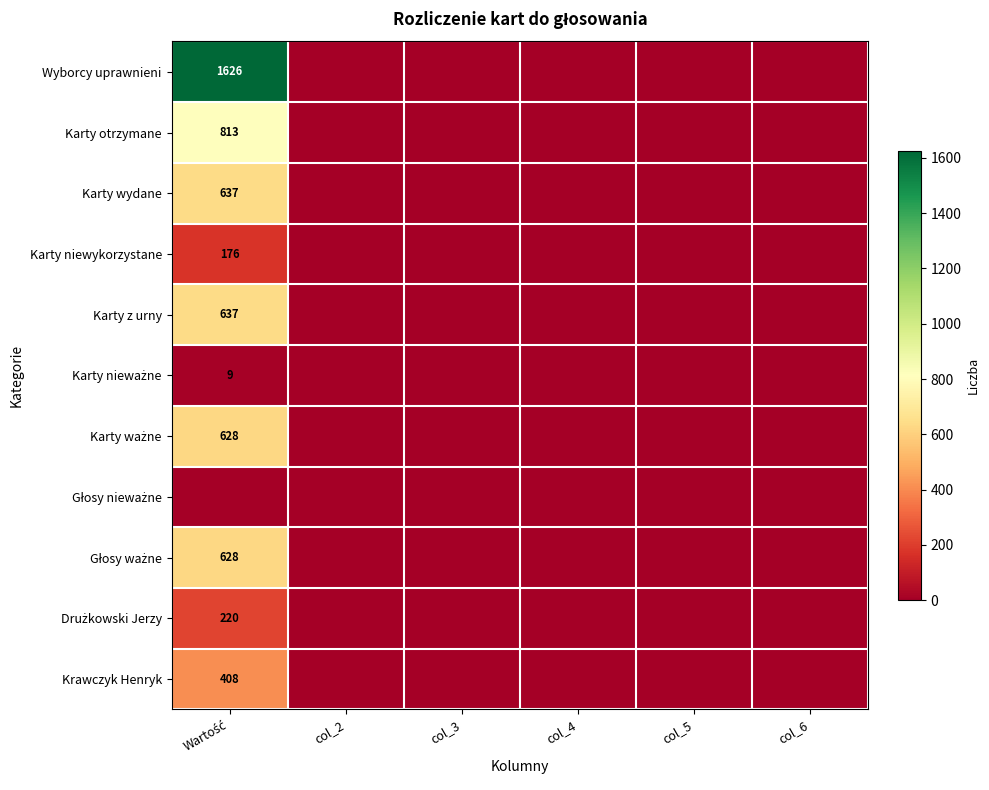

What is the average value of the Głosy ważne series?

105